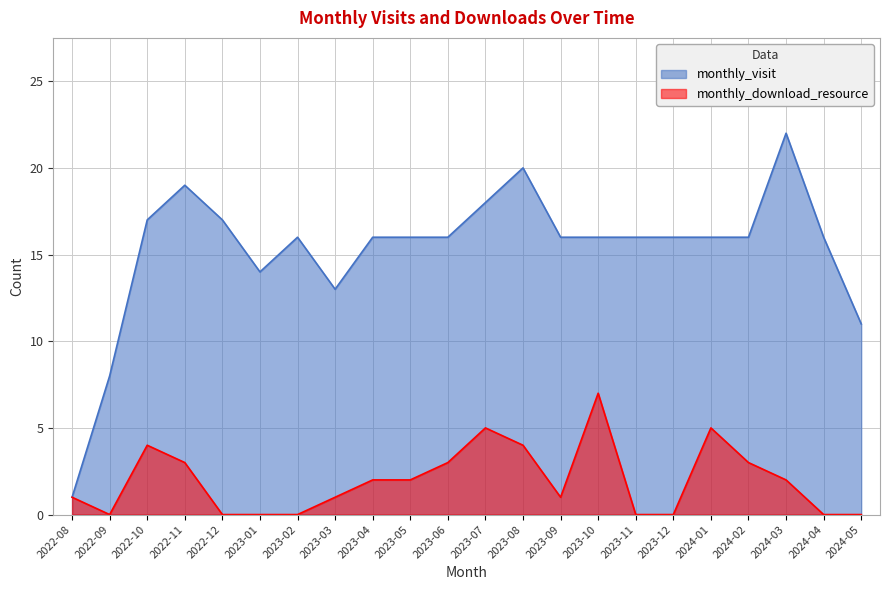

How many interior local peaks does the monthly_visit series have?

4